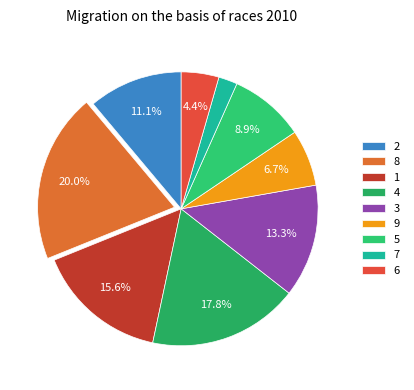

Rank the categories by value from highest to lowest.

8, 4, 1, 3, 2, 5, 9, 6, 7